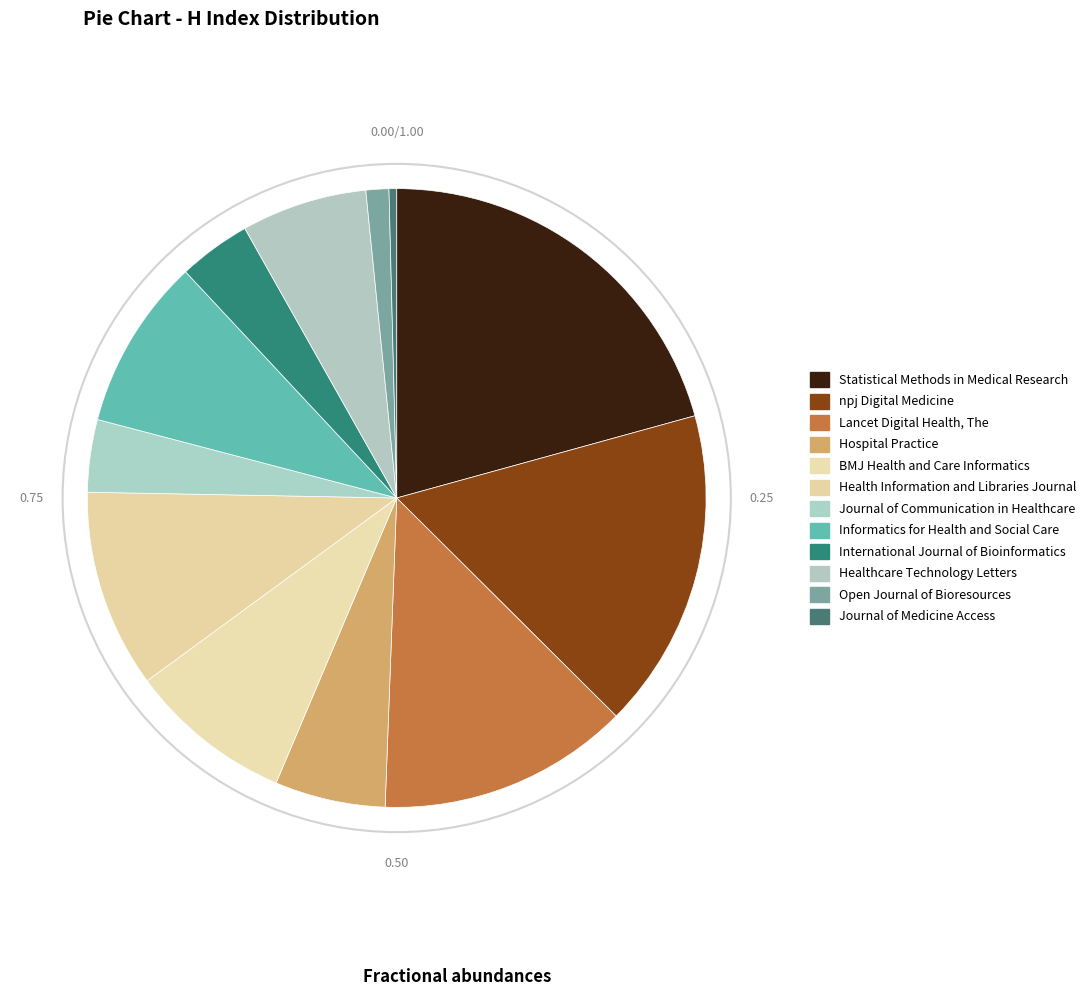

Does any single category account for the majority?

No